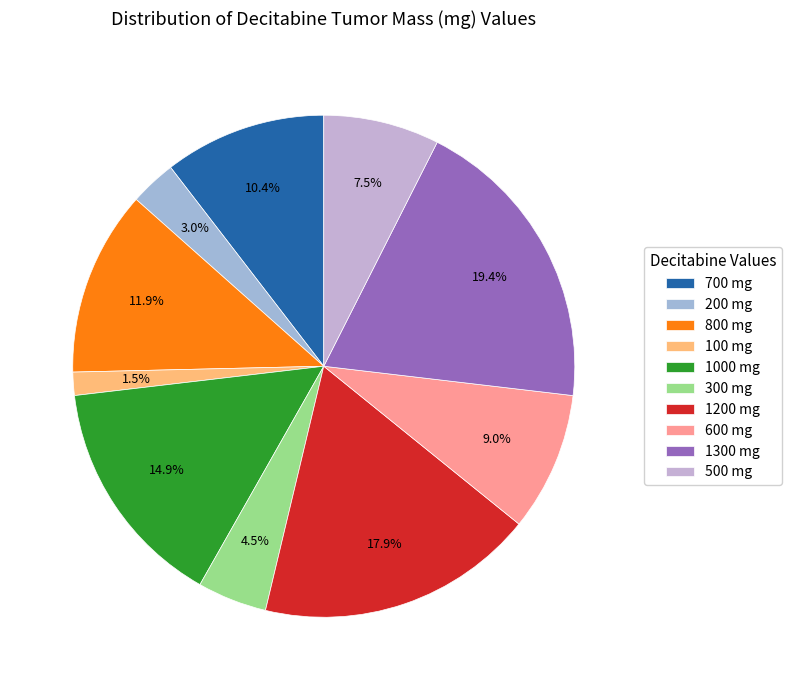

How many segments does this pie chart have?

10